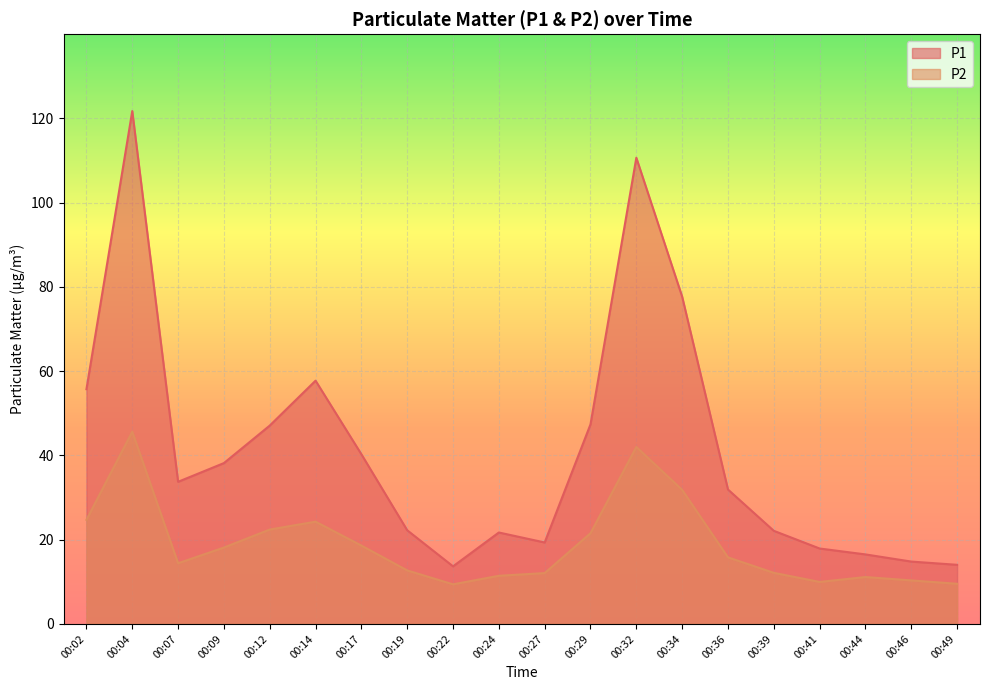

The value of P2 at 00:32 is 10.7. True or false?

False